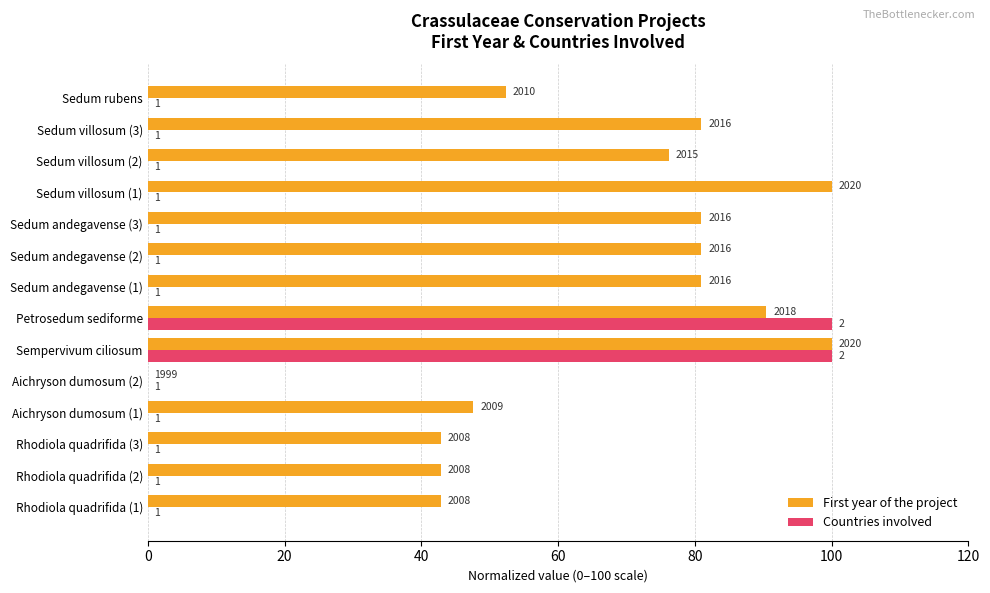

What is the maximum value shown in the chart?

100.0